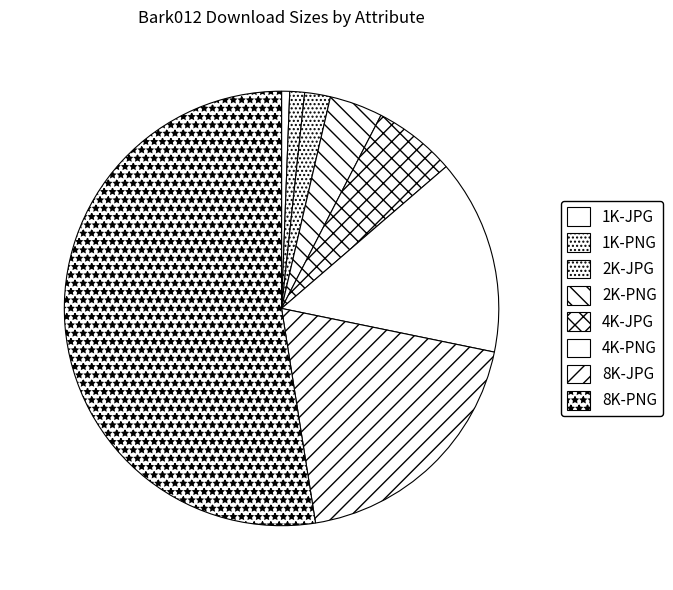

Does 4K-PNG represent more than half of the total?

No